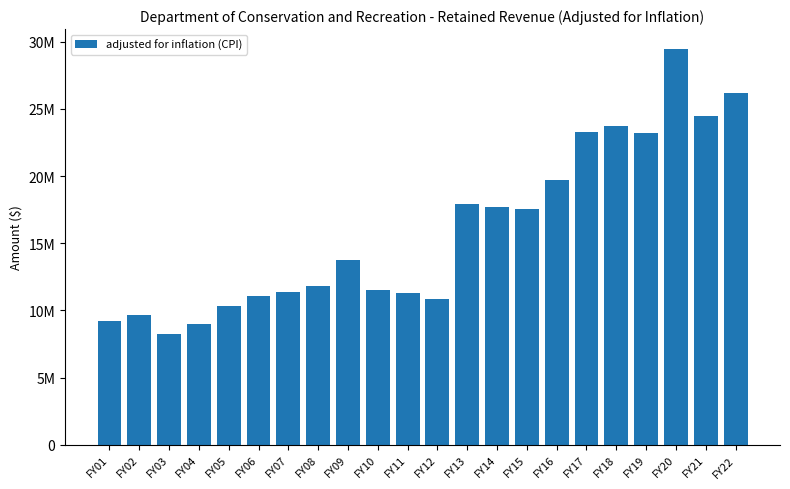

Rank the categories by value from lowest to highest.

FY03, FY04, FY01, FY02, FY05, FY12, FY06, FY11, FY07, FY10, FY08, FY09, FY15, FY14, FY13, FY16, FY19, FY17, FY18, FY21, FY22, FY20